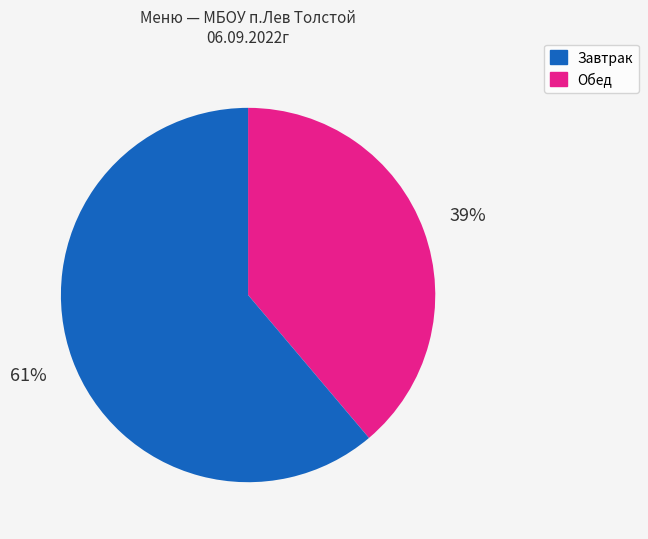

How many slices are in this pie chart?

2